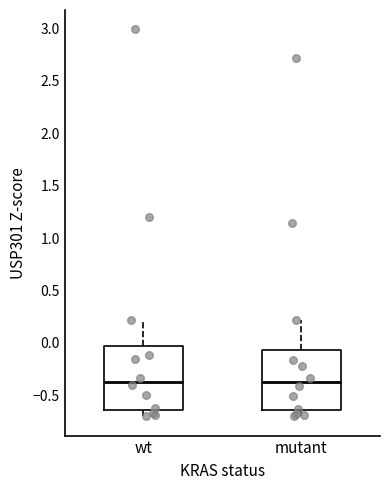

Where does the median line of the box for mutant sit on the y-axis? The values are not printed on the chart, so give them approximately, as read against the axis.

-0.35